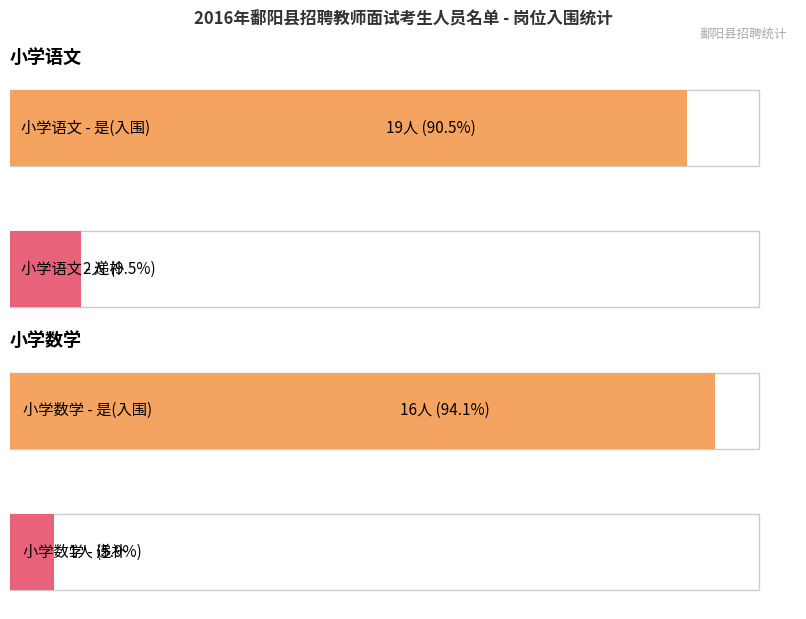

At which category is the sum across all series the highest?

是